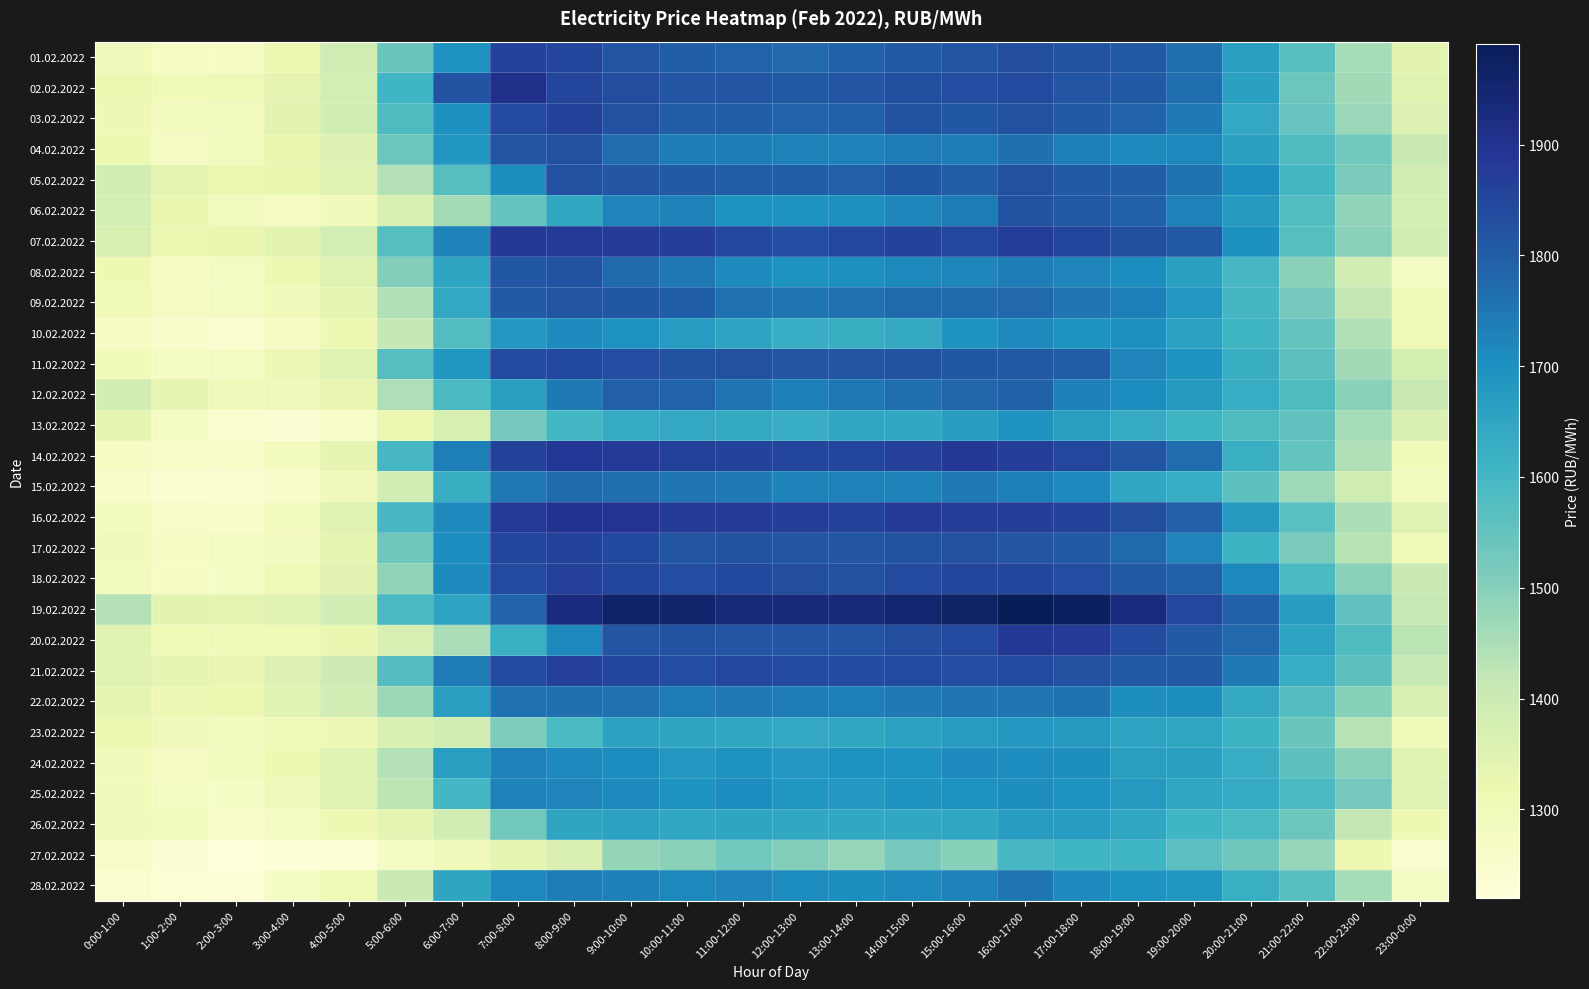

Reading left to right, extract all data points from this chart.

01.02.2022: 0:00-1:00=1296.7	1:00-2:00=1272.7	2:00-3:00=1273.8	3:00-4:00=1317.8	4:00-5:00=1388.8	5:00-6:00=1541.9	6:00-7:00=1696.4	7:00-8:00=1856.2	8:00-9:00=1851.2	9:00-10:00=1816.6	10:00-11:00=1796.5	11:00-12:00=1788.6	12:00-13:00=1777.6	13:00-14:00=1789.5	14:00-15:00=1806.5	15:00-16:00=1816.9	16:00-17:00=1832.1	17:00-18:00=1825.0	18:00-19:00=1808.8	19:00-20:00=1763.1	20:00-21:00=1665.0	21:00-22:00=1569.7	22:00-23:00=1457.7	23:00-0:00=1340.4
02.02.2022: 0:00-1:00=1316.6	1:00-2:00=1299.0	2:00-3:00=1301.7	3:00-4:00=1334.7	4:00-5:00=1381.0	5:00-6:00=1606.3	6:00-7:00=1821.7	7:00-8:00=1906.9	8:00-9:00=1854.7	9:00-10:00=1832.2	10:00-11:00=1817.6	11:00-12:00=1815.3	12:00-13:00=1807.3	13:00-14:00=1816.4	14:00-15:00=1828.5	15:00-16:00=1835.5	16:00-17:00=1841.7	17:00-18:00=1816.1	18:00-19:00=1804.4	19:00-20:00=1767.5	20:00-21:00=1660.0	21:00-22:00=1538.9	22:00-23:00=1462.3	23:00-0:00=1347.7
03.02.2022: 0:00-1:00=1307.2	1:00-2:00=1284.7	2:00-3:00=1289.5	3:00-4:00=1342.0	4:00-5:00=1383.0	5:00-6:00=1581.6	6:00-7:00=1702.3	7:00-8:00=1840.4	8:00-9:00=1863.3	9:00-10:00=1825.1	10:00-11:00=1800.6	11:00-12:00=1795.8	12:00-13:00=1788.4	13:00-14:00=1790.5	14:00-15:00=1820.2	15:00-16:00=1812.3	16:00-17:00=1826.9	17:00-18:00=1804.9	18:00-19:00=1785.2	19:00-20:00=1746.4	20:00-21:00=1641.0	21:00-22:00=1542.8	22:00-23:00=1475.0	23:00-0:00=1359.4
04.02.2022: 0:00-1:00=1314.9	1:00-2:00=1278.2	2:00-3:00=1289.2	3:00-4:00=1321.1	4:00-5:00=1360.9	5:00-6:00=1538.4	6:00-7:00=1686.9	7:00-8:00=1815.8	8:00-9:00=1826.2	9:00-10:00=1768.7	10:00-11:00=1738.2	11:00-12:00=1738.4	12:00-13:00=1731.6	13:00-14:00=1729.5	14:00-15:00=1741.2	15:00-16:00=1739.2	16:00-17:00=1762.3	17:00-18:00=1735.0	18:00-19:00=1716.0	19:00-20:00=1719.1	20:00-21:00=1661.7	21:00-22:00=1584.0	22:00-23:00=1528.6	23:00-0:00=1405.2
05.02.2022: 0:00-1:00=1385.9	1:00-2:00=1336.3	2:00-3:00=1316.5	3:00-4:00=1322.8	4:00-5:00=1350.7	5:00-6:00=1437.1	6:00-7:00=1572.0	7:00-8:00=1704.8	8:00-9:00=1826.7	9:00-10:00=1813.9	10:00-11:00=1806.4	11:00-12:00=1800.5	12:00-13:00=1795.5	13:00-14:00=1794.6	14:00-15:00=1812.0	15:00-16:00=1799.0	16:00-17:00=1826.3	17:00-18:00=1805.0	18:00-19:00=1799.5	19:00-20:00=1758.8	20:00-21:00=1704.5	21:00-22:00=1599.1	22:00-23:00=1515.6	23:00-0:00=1387.7
06.02.2022: 0:00-1:00=1379.6	1:00-2:00=1322.9	2:00-3:00=1289.7	3:00-4:00=1277.2	4:00-5:00=1294.1	5:00-6:00=1361.6	6:00-7:00=1458.0	7:00-8:00=1549.2	8:00-9:00=1643.5	9:00-10:00=1724.9	10:00-11:00=1729.6	11:00-12:00=1693.3	12:00-13:00=1689.8	13:00-14:00=1704.2	14:00-15:00=1721.7	15:00-16:00=1741.9	16:00-17:00=1822.2	17:00-18:00=1808.6	18:00-19:00=1789.6	19:00-20:00=1730.2	20:00-21:00=1678.0	21:00-22:00=1580.6	22:00-23:00=1487.8	23:00-0:00=1382.1
07.02.2022: 0:00-1:00=1369.7	1:00-2:00=1318.5	2:00-3:00=1321.1	3:00-4:00=1343.3	4:00-5:00=1380.0	5:00-6:00=1571.5	6:00-7:00=1727.1	7:00-8:00=1881.6	8:00-9:00=1877.9	9:00-10:00=1874.9	10:00-11:00=1868.3	11:00-12:00=1847.3	12:00-13:00=1835.7	13:00-14:00=1848.8	14:00-15:00=1855.9	15:00-16:00=1847.0	16:00-17:00=1871.7	17:00-18:00=1855.2	18:00-19:00=1830.2	19:00-20:00=1807.6	20:00-21:00=1700.3	21:00-22:00=1571.9	22:00-23:00=1494.4	23:00-0:00=1384.5
08.02.2022: 0:00-1:00=1311.5	1:00-2:00=1278.3	2:00-3:00=1275.8	3:00-4:00=1312.4	4:00-5:00=1351.9	5:00-6:00=1505.9	6:00-7:00=1648.3	7:00-8:00=1812.5	8:00-9:00=1820.6	9:00-10:00=1774.9	10:00-11:00=1747.1	11:00-12:00=1713.0	12:00-13:00=1695.6	13:00-14:00=1704.2	14:00-15:00=1718.9	15:00-16:00=1720.9	16:00-17:00=1740.2	17:00-18:00=1723.6	18:00-19:00=1707.8	19:00-20:00=1660.4	20:00-21:00=1595.6	21:00-22:00=1493.7	22:00-23:00=1384.3	23:00-0:00=1268.8
09.02.2022: 0:00-1:00=1305.2	1:00-2:00=1278.0	2:00-3:00=1274.5	3:00-4:00=1295.0	4:00-5:00=1335.3	5:00-6:00=1441.5	6:00-7:00=1640.8	7:00-8:00=1804.7	8:00-9:00=1814.3	9:00-10:00=1812.6	10:00-11:00=1797.9	11:00-12:00=1759.8	12:00-13:00=1754.8	13:00-14:00=1761.5	14:00-15:00=1771.3	15:00-16:00=1772.4	16:00-17:00=1778.3	17:00-18:00=1752.6	18:00-19:00=1735.3	19:00-20:00=1681.8	20:00-21:00=1597.2	21:00-22:00=1521.9	22:00-23:00=1418.2	23:00-0:00=1305.6
10.02.2022: 0:00-1:00=1273.8	1:00-2:00=1253.0	2:00-3:00=1248.6	3:00-4:00=1265.1	4:00-5:00=1312.3	5:00-6:00=1414.1	6:00-7:00=1575.2	7:00-8:00=1681.0	8:00-9:00=1712.6	9:00-10:00=1698.2	10:00-11:00=1671.7	11:00-12:00=1652.6	12:00-13:00=1627.5	13:00-14:00=1625.8	14:00-15:00=1637.8	15:00-16:00=1692.2	16:00-17:00=1713.9	17:00-18:00=1697.8	18:00-19:00=1702.6	19:00-20:00=1656.7	20:00-21:00=1610.4	21:00-22:00=1547.6	22:00-23:00=1440.8	23:00-0:00=1304.2
11.02.2022: 0:00-1:00=1299.1	1:00-2:00=1274.1	2:00-3:00=1275.7	3:00-4:00=1307.8	4:00-5:00=1353.7	5:00-6:00=1569.5	6:00-7:00=1687.3	7:00-8:00=1837.2	8:00-9:00=1843.3	9:00-10:00=1837.1	10:00-11:00=1824.1	11:00-12:00=1826.6	12:00-13:00=1818.9	13:00-14:00=1817.3	14:00-15:00=1820.5	15:00-16:00=1812.5	16:00-17:00=1808.4	17:00-18:00=1802.7	18:00-19:00=1724.9	19:00-20:00=1692.1	20:00-21:00=1623.5	21:00-22:00=1560.1	22:00-23:00=1461.0	23:00-0:00=1379.0
12.02.2022: 0:00-1:00=1383.2	1:00-2:00=1333.2	2:00-3:00=1297.7	3:00-4:00=1296.0	4:00-5:00=1327.4	5:00-6:00=1444.4	6:00-7:00=1589.0	7:00-8:00=1666.2	8:00-9:00=1744.8	9:00-10:00=1792.2	10:00-11:00=1786.6	11:00-12:00=1753.0	12:00-13:00=1736.3	13:00-14:00=1749.2	14:00-15:00=1766.1	15:00-16:00=1782.3	16:00-17:00=1789.5	17:00-18:00=1734.6	18:00-19:00=1710.3	19:00-20:00=1679.9	20:00-21:00=1632.2	21:00-22:00=1583.3	22:00-23:00=1496.2	23:00-0:00=1408.8
13.02.2022: 0:00-1:00=1333.9	1:00-2:00=1274.5	2:00-3:00=1248.6	3:00-4:00=1236.9	4:00-5:00=1261.9	5:00-6:00=1317.1	6:00-7:00=1368.5	7:00-8:00=1525.5	8:00-9:00=1601.1	9:00-10:00=1635.3	10:00-11:00=1640.1	11:00-12:00=1637.3	12:00-13:00=1629.4	13:00-14:00=1644.6	14:00-15:00=1644.1	15:00-16:00=1671.5	16:00-17:00=1691.5	17:00-18:00=1667.6	18:00-19:00=1632.8	19:00-20:00=1611.0	20:00-21:00=1583.5	21:00-22:00=1554.8	22:00-23:00=1455.8	23:00-0:00=1367.0
14.02.2022: 0:00-1:00=1271.5	1:00-2:00=1256.1	2:00-3:00=1258.5	3:00-4:00=1288.6	4:00-5:00=1332.6	5:00-6:00=1595.2	6:00-7:00=1735.3	7:00-8:00=1855.9	8:00-9:00=1885.9	9:00-10:00=1877.3	10:00-11:00=1863.3	11:00-12:00=1860.9	12:00-13:00=1853.2	13:00-14:00=1851.0	14:00-15:00=1864.3	15:00-16:00=1882.7	16:00-17:00=1868.5	17:00-18:00=1847.8	18:00-19:00=1816.7	19:00-20:00=1768.8	20:00-21:00=1621.6	21:00-22:00=1548.5	22:00-23:00=1442.7	23:00-0:00=1300.4
15.02.2022: 0:00-1:00=1256.3	1:00-2:00=1240.6	2:00-3:00=1239.0	3:00-4:00=1254.4	4:00-5:00=1295.2	5:00-6:00=1385.5	6:00-7:00=1623.4	7:00-8:00=1749.6	8:00-9:00=1772.2	9:00-10:00=1765.1	10:00-11:00=1750.4	11:00-12:00=1745.0	12:00-13:00=1726.7	13:00-14:00=1731.5	14:00-15:00=1728.3	15:00-16:00=1746.4	16:00-17:00=1735.1	17:00-18:00=1714.9	18:00-19:00=1645.3	19:00-20:00=1627.3	20:00-21:00=1558.1	21:00-22:00=1468.7	22:00-23:00=1394.2	23:00-0:00=1290.8
16.02.2022: 0:00-1:00=1287.5	1:00-2:00=1262.6	2:00-3:00=1261.8	3:00-4:00=1285.0	4:00-5:00=1352.1	5:00-6:00=1593.9	6:00-7:00=1714.6	7:00-8:00=1878.0	8:00-9:00=1899.8	9:00-10:00=1896.3	10:00-11:00=1874.7	11:00-12:00=1876.1	12:00-13:00=1869.3	13:00-14:00=1860.9	14:00-15:00=1873.4	15:00-16:00=1868.9	16:00-17:00=1869.0	17:00-18:00=1859.6	18:00-19:00=1832.1	19:00-20:00=1794.7	20:00-21:00=1676.6	21:00-22:00=1569.0	22:00-23:00=1448.4	23:00-0:00=1353.3
17.02.2022: 0:00-1:00=1294.7	1:00-2:00=1267.4	2:00-3:00=1274.6	3:00-4:00=1281.5	4:00-5:00=1337.0	5:00-6:00=1535.0	6:00-7:00=1708.7	7:00-8:00=1849.9	8:00-9:00=1858.6	9:00-10:00=1845.1	10:00-11:00=1817.8	11:00-12:00=1822.7	12:00-13:00=1816.9	13:00-14:00=1814.0	14:00-15:00=1824.0	15:00-16:00=1826.7	16:00-17:00=1816.4	17:00-18:00=1809.3	18:00-19:00=1774.5	19:00-20:00=1723.5	20:00-21:00=1613.8	21:00-22:00=1516.1	22:00-23:00=1432.6	23:00-0:00=1298.4
18.02.2022: 0:00-1:00=1290.4	1:00-2:00=1271.6	2:00-3:00=1268.8	3:00-4:00=1298.9	4:00-5:00=1345.1	5:00-6:00=1486.4	6:00-7:00=1713.7	7:00-8:00=1842.1	8:00-9:00=1866.3	9:00-10:00=1853.8	10:00-11:00=1836.8	11:00-12:00=1846.1	12:00-13:00=1832.6	13:00-14:00=1826.4	14:00-15:00=1840.4	15:00-16:00=1852.4	16:00-17:00=1851.1	17:00-18:00=1836.7	18:00-19:00=1807.9	19:00-20:00=1790.8	20:00-21:00=1719.7	21:00-22:00=1591.1	22:00-23:00=1491.6	23:00-0:00=1405.2
19.02.2022: 0:00-1:00=1439.1	1:00-2:00=1342.2	2:00-3:00=1335.5	3:00-4:00=1349.5	4:00-5:00=1386.5	5:00-6:00=1593.0	6:00-7:00=1650.5	7:00-8:00=1788.8	8:00-9:00=1930.2	9:00-10:00=1964.7	10:00-11:00=1955.9	11:00-12:00=1937.3	12:00-13:00=1934.3	13:00-14:00=1937.2	14:00-15:00=1953.5	15:00-16:00=1967.6	16:00-17:00=1990.7	17:00-18:00=1974.7	18:00-19:00=1929.9	19:00-20:00=1849.0	20:00-21:00=1790.3	21:00-22:00=1671.3	22:00-23:00=1556.1	23:00-0:00=1410.8
20.02.2022: 0:00-1:00=1347.8	1:00-2:00=1305.5	2:00-3:00=1301.1	3:00-4:00=1306.9	4:00-5:00=1325.2	5:00-6:00=1371.9	6:00-7:00=1450.2	7:00-8:00=1622.2	8:00-9:00=1715.4	9:00-10:00=1817.5	10:00-11:00=1821.5	11:00-12:00=1814.5	12:00-13:00=1815.3	13:00-14:00=1819.1	14:00-15:00=1831.2	15:00-16:00=1842.8	16:00-17:00=1880.5	17:00-18:00=1875.9	18:00-19:00=1838.1	19:00-20:00=1804.7	20:00-21:00=1778.3	21:00-22:00=1652.9	22:00-23:00=1582.5	23:00-0:00=1427.7
21.02.2022: 0:00-1:00=1350.5	1:00-2:00=1333.7	2:00-3:00=1329.9	3:00-4:00=1361.3	4:00-5:00=1396.9	5:00-6:00=1574.6	6:00-7:00=1742.9	7:00-8:00=1838.5	8:00-9:00=1864.4	9:00-10:00=1854.3	10:00-11:00=1834.4	11:00-12:00=1846.8	12:00-13:00=1842.8	13:00-14:00=1837.4	14:00-15:00=1841.2	15:00-16:00=1835.6	16:00-17:00=1842.7	17:00-18:00=1827.7	18:00-19:00=1807.9	19:00-20:00=1806.6	20:00-21:00=1746.5	21:00-22:00=1626.5	22:00-23:00=1560.2	23:00-0:00=1409.6
22.02.2022: 0:00-1:00=1336.6	1:00-2:00=1310.0	2:00-3:00=1317.2	3:00-4:00=1347.0	4:00-5:00=1387.5	5:00-6:00=1472.0	6:00-7:00=1666.7	7:00-8:00=1761.7	8:00-9:00=1764.5	9:00-10:00=1759.5	10:00-11:00=1742.7	11:00-12:00=1747.3	12:00-13:00=1741.7	13:00-14:00=1736.4	14:00-15:00=1746.7	15:00-16:00=1750.3	16:00-17:00=1753.7	17:00-18:00=1757.0	18:00-19:00=1705.4	19:00-20:00=1706.9	20:00-21:00=1637.0	21:00-22:00=1573.8	22:00-23:00=1499.6	23:00-0:00=1364.9
23.02.2022: 0:00-1:00=1318.0	1:00-2:00=1295.7	2:00-3:00=1286.7	3:00-4:00=1302.7	4:00-5:00=1309.5	5:00-6:00=1366.2	6:00-7:00=1385.5	7:00-8:00=1510.2	8:00-9:00=1591.5	9:00-10:00=1655.8	10:00-11:00=1647.5	11:00-12:00=1644.0	12:00-13:00=1639.0	13:00-14:00=1644.3	14:00-15:00=1657.2	15:00-16:00=1672.8	16:00-17:00=1682.5	17:00-18:00=1679.7	18:00-19:00=1652.2	19:00-20:00=1644.9	20:00-21:00=1611.8	21:00-22:00=1540.9	22:00-23:00=1436.0	23:00-0:00=1300.2
24.02.2022: 0:00-1:00=1292.3	1:00-2:00=1278.7	2:00-3:00=1289.2	3:00-4:00=1314.9	4:00-5:00=1354.8	5:00-6:00=1439.5	6:00-7:00=1666.6	7:00-8:00=1730.3	8:00-9:00=1715.4	9:00-10:00=1708.2	10:00-11:00=1684.0	11:00-12:00=1693.3	12:00-13:00=1681.2	13:00-14:00=1694.5	14:00-15:00=1697.6	15:00-16:00=1712.6	16:00-17:00=1710.6	17:00-18:00=1706.7	18:00-19:00=1666.7	19:00-20:00=1665.2	20:00-21:00=1626.5	21:00-22:00=1558.7	22:00-23:00=1494.4	23:00-0:00=1347.7
25.02.2022: 0:00-1:00=1293.6	1:00-2:00=1276.2	2:00-3:00=1269.3	3:00-4:00=1296.0	4:00-5:00=1351.3	5:00-6:00=1425.2	6:00-7:00=1600.5	7:00-8:00=1728.5	8:00-9:00=1723.5	9:00-10:00=1712.9	10:00-11:00=1695.9	11:00-12:00=1710.4	12:00-13:00=1686.7	13:00-14:00=1682.2	14:00-15:00=1691.0	15:00-16:00=1698.2	16:00-17:00=1704.9	17:00-18:00=1691.5	18:00-19:00=1678.3	19:00-20:00=1647.1	20:00-21:00=1634.3	21:00-22:00=1588.6	22:00-23:00=1524.2	23:00-0:00=1352.8
26.02.2022: 0:00-1:00=1296.4	1:00-2:00=1291.4	2:00-3:00=1261.6	3:00-4:00=1276.2	4:00-5:00=1310.5	5:00-6:00=1339.7	6:00-7:00=1382.8	7:00-8:00=1528.3	8:00-9:00=1650.3	9:00-10:00=1658.1	10:00-11:00=1645.5	11:00-12:00=1648.8	12:00-13:00=1643.6	13:00-14:00=1642.9	14:00-15:00=1643.1	15:00-16:00=1645.9	16:00-17:00=1671.1	17:00-18:00=1671.0	18:00-19:00=1647.2	19:00-20:00=1607.4	20:00-21:00=1591.9	21:00-22:00=1538.4	22:00-23:00=1418.2	23:00-0:00=1311.2
27.02.2022: 0:00-1:00=1264.1	1:00-2:00=1236.2	2:00-3:00=1219.9	3:00-4:00=1226.2	4:00-5:00=1230.3	5:00-6:00=1268.1	6:00-7:00=1296.5	7:00-8:00=1333.0	8:00-9:00=1362.5	9:00-10:00=1481.7	10:00-11:00=1496.9	11:00-12:00=1529.4	12:00-13:00=1504.8	13:00-14:00=1478.2	14:00-15:00=1521.4	15:00-16:00=1497.0	16:00-17:00=1594.2	17:00-18:00=1606.0	18:00-19:00=1609.7	19:00-20:00=1563.9	20:00-21:00=1533.5	21:00-22:00=1477.7	22:00-23:00=1312.4	23:00-0:00=1252.5
28.02.2022: 0:00-1:00=1250.4	1:00-2:00=1233.7	2:00-3:00=1230.7	3:00-4:00=1268.3	4:00-5:00=1305.7	5:00-6:00=1402.8	6:00-7:00=1648.3	7:00-8:00=1716.3	8:00-9:00=1740.4	9:00-10:00=1733.2	10:00-11:00=1718.8	11:00-12:00=1724.8	12:00-13:00=1708.5	13:00-14:00=1707.2	14:00-15:00=1716.1	15:00-16:00=1727.7	16:00-17:00=1754.8	17:00-18:00=1713.5	18:00-19:00=1697.8	19:00-20:00=1687.3	20:00-21:00=1622.8	21:00-22:00=1571.2	22:00-23:00=1457.5	23:00-0:00=1276.1